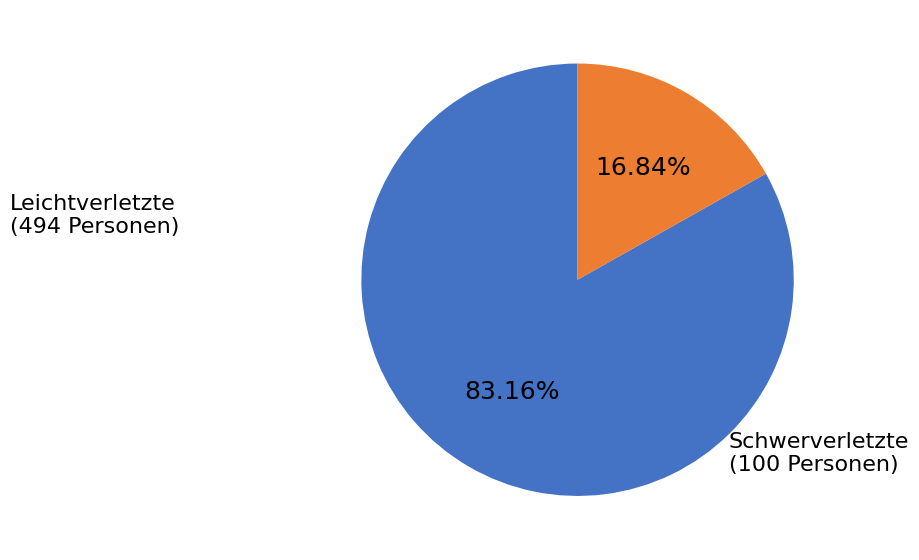

Is there a majority slice in this chart?

Yes